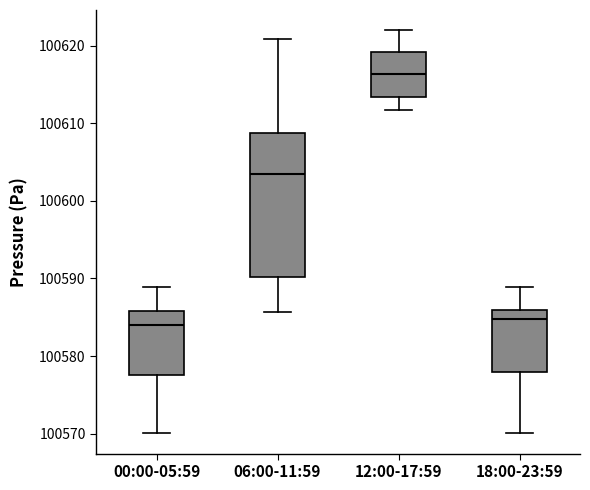

Comparing the boxes themselves (not the whiskers), which one is the tallest?

06:00-11:59